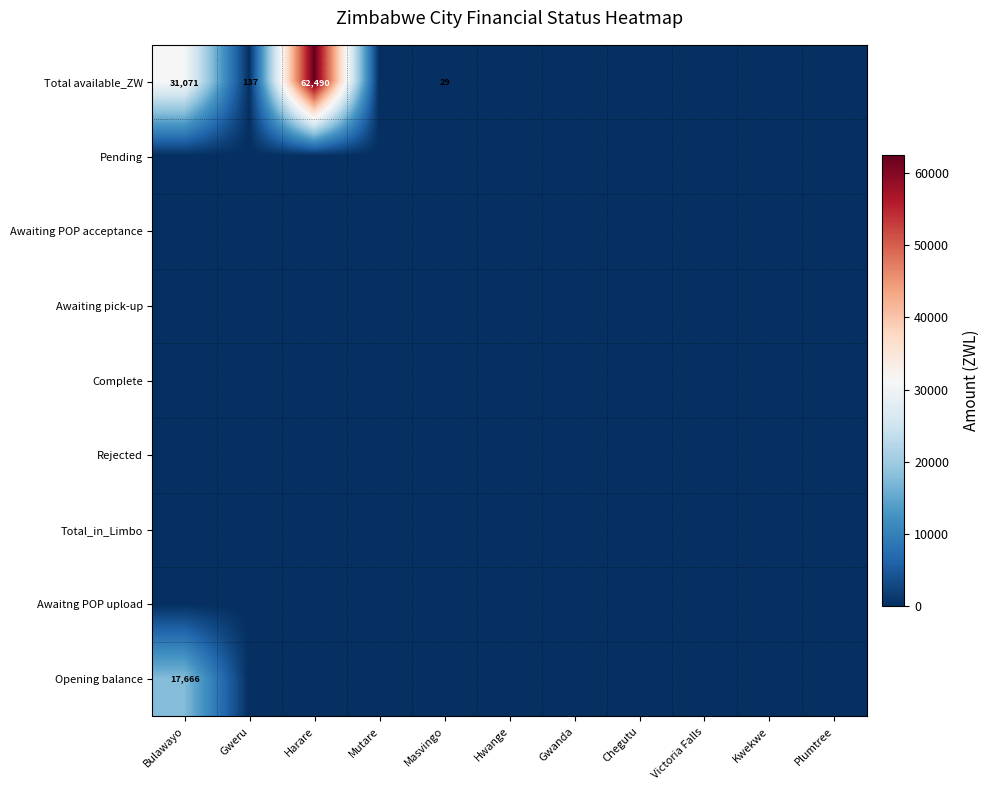

Which category has the lowest value across all series?

Mutare